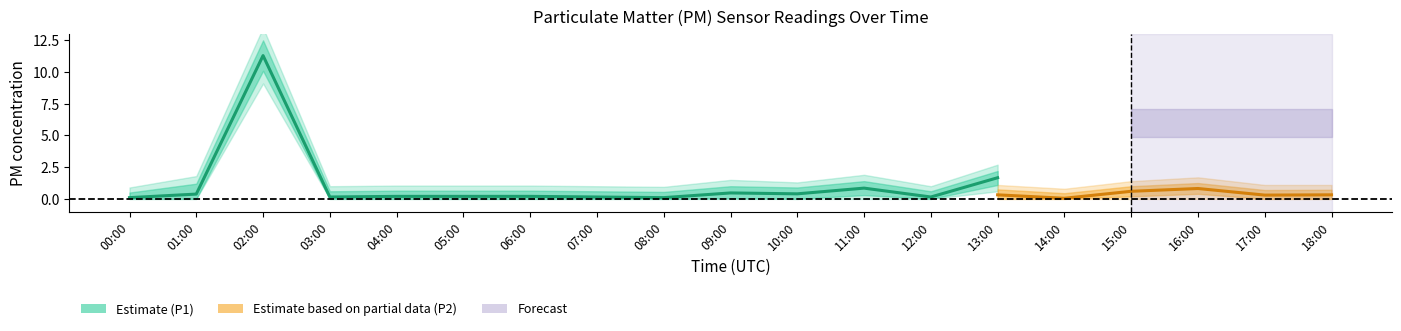

Does the chart display data point markers on the line(s)?

No